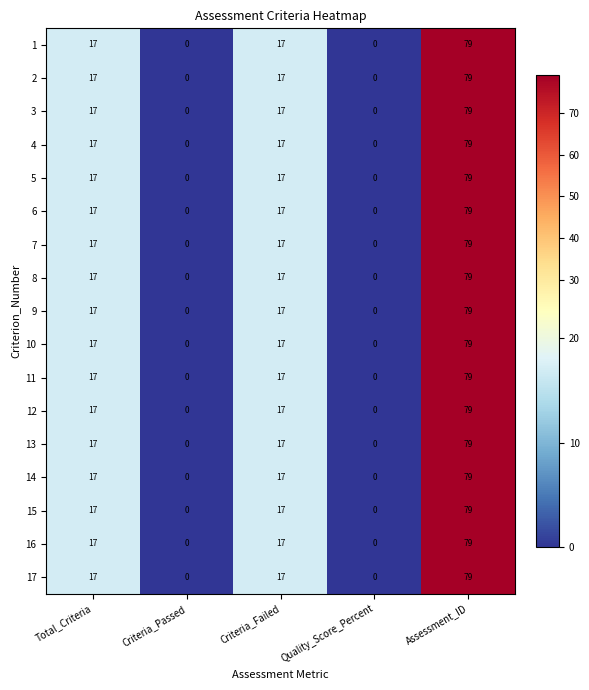

Is it true that 16 equals 0 at Criteria_Passed?

True